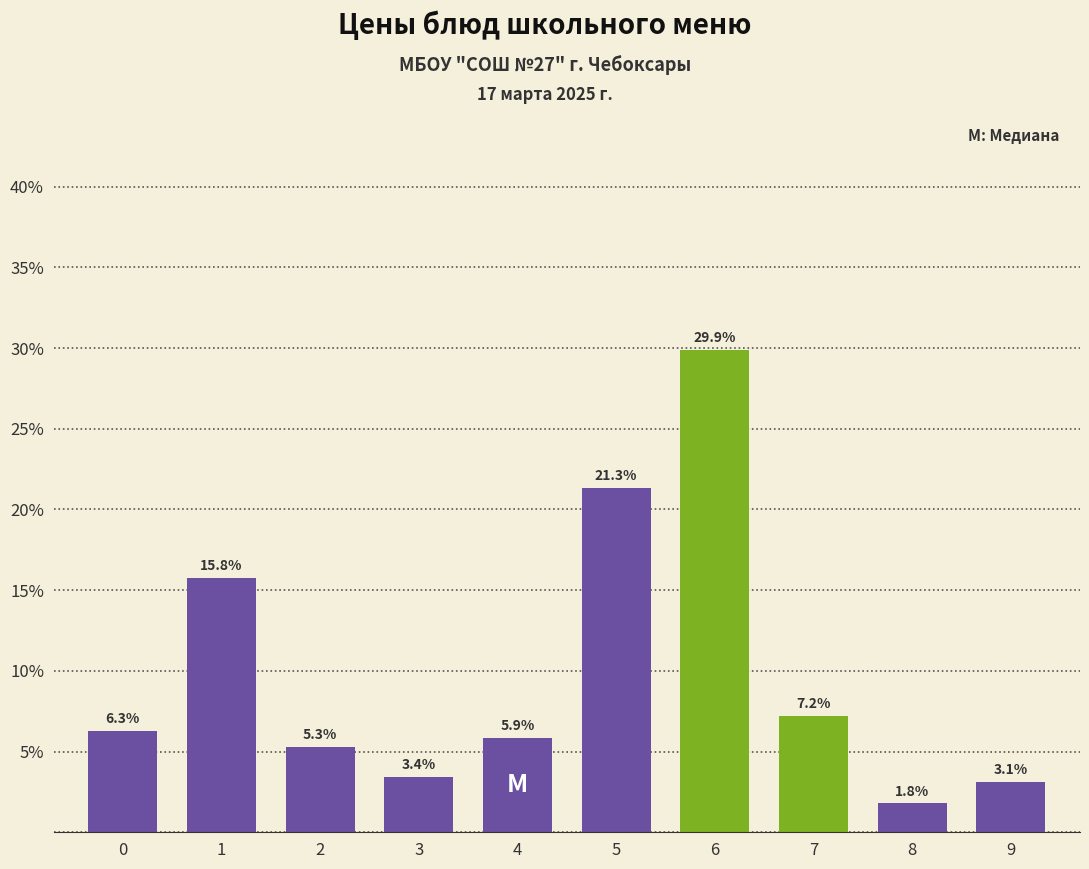

Reading right to left, transcribe all the data shown in this chart.

3.1	1.8	7.2	29.9	21.3	5.9	3.4	5.3	15.8	6.3